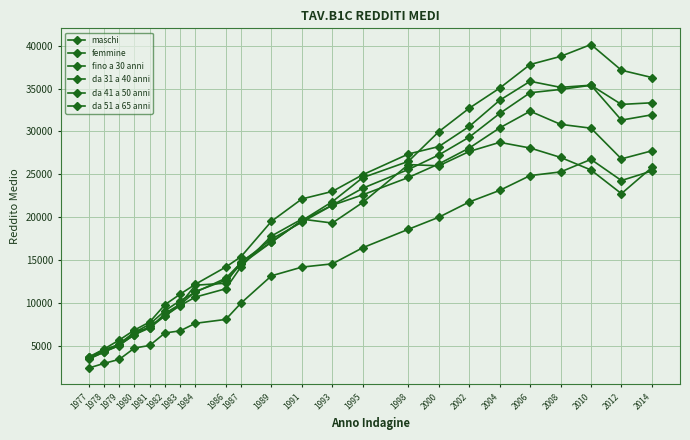

How many data points in maschi are less than 19617?

11